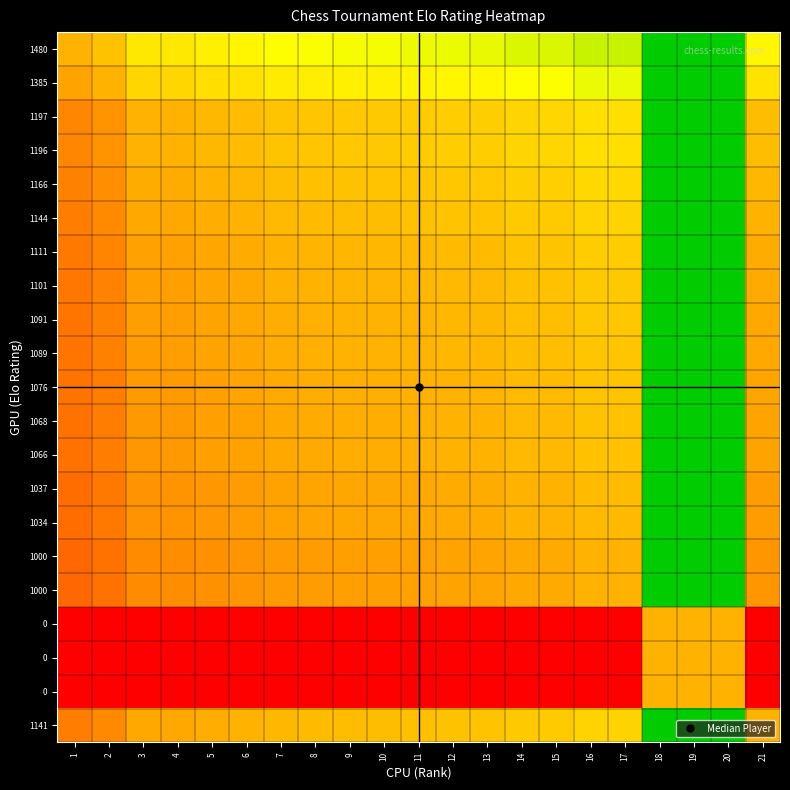

How many distinct data groups are displayed?

21